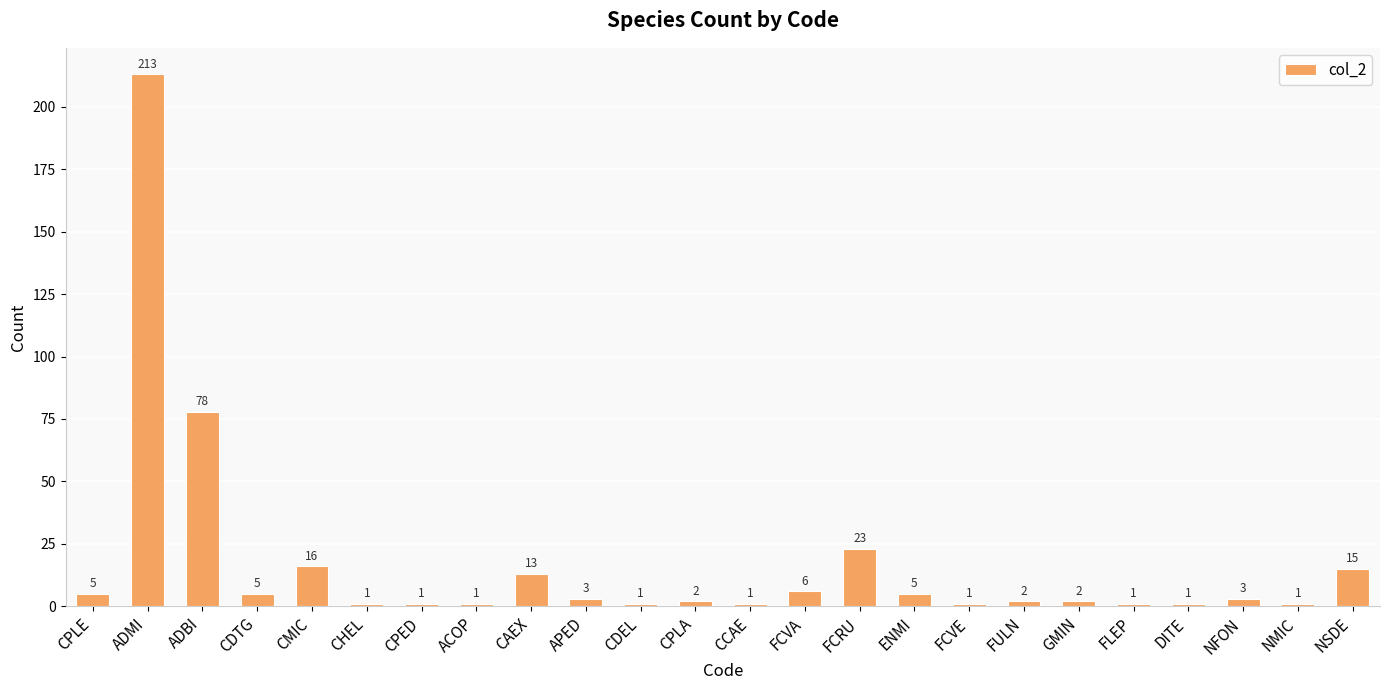

Reading left to right, list all the values displayed in this chart.

5	213	78	5	16	1	1	1	13	3	1	2	1	6	23	5	1	2	2	1	1	3	1	15